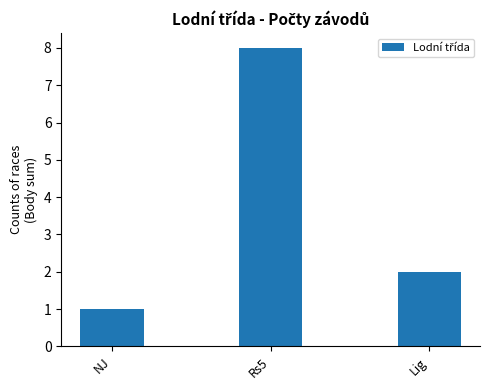

Count the number of categories in the chart.

3